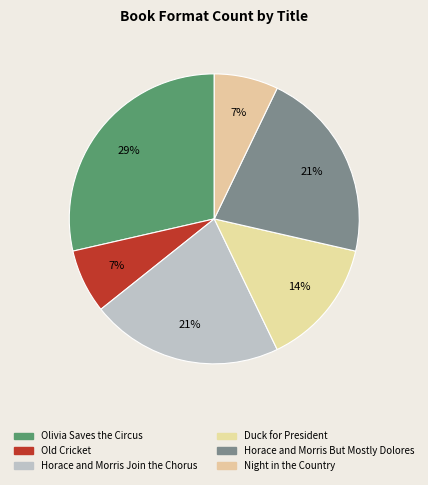

Which category has the smallest portion of the pie?

Old Cricket